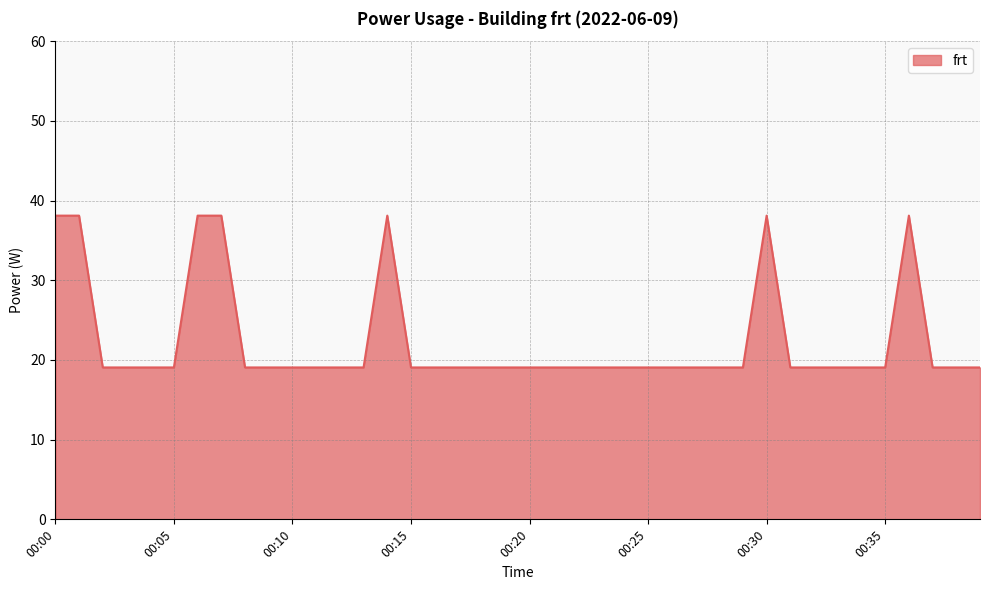

What is the difference between the second highest and second lowest values?

19.1